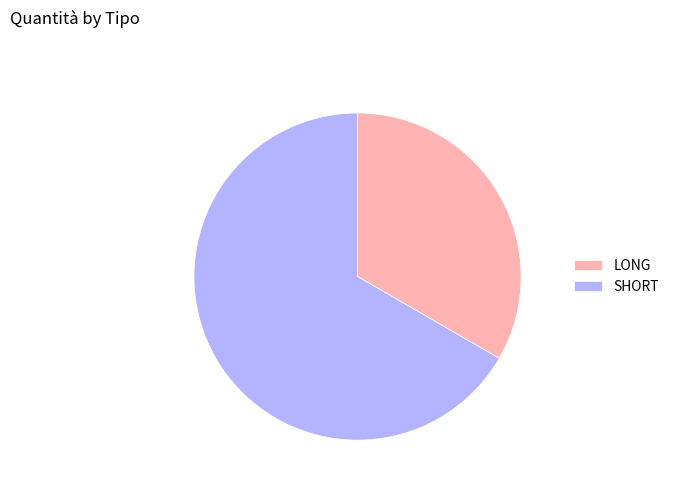

Which category has the biggest portion of the pie?

SHORT